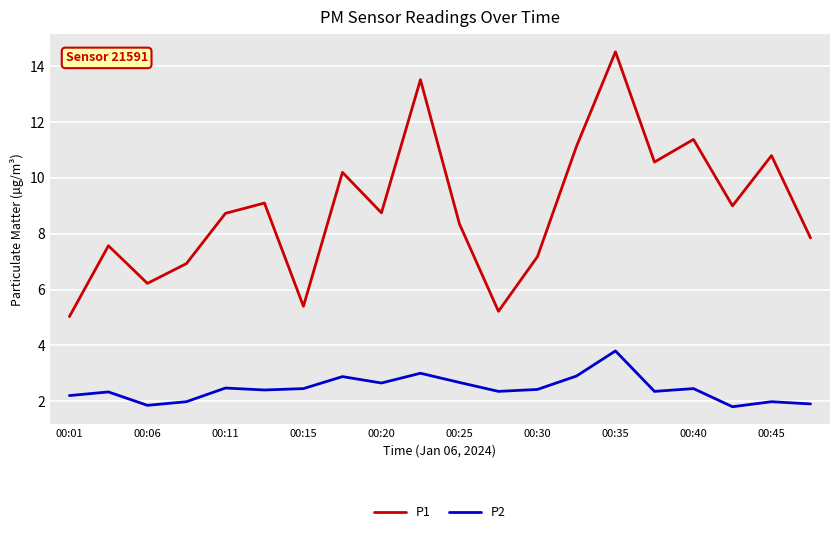

How many lines are shown in the chart?

2